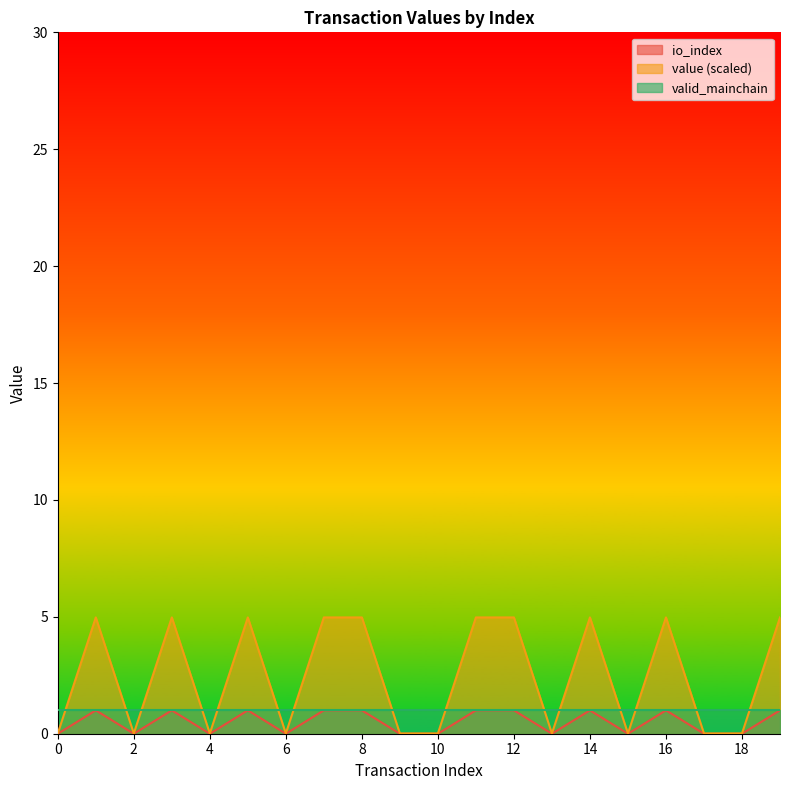

At which category does value reach its first local valley?

2